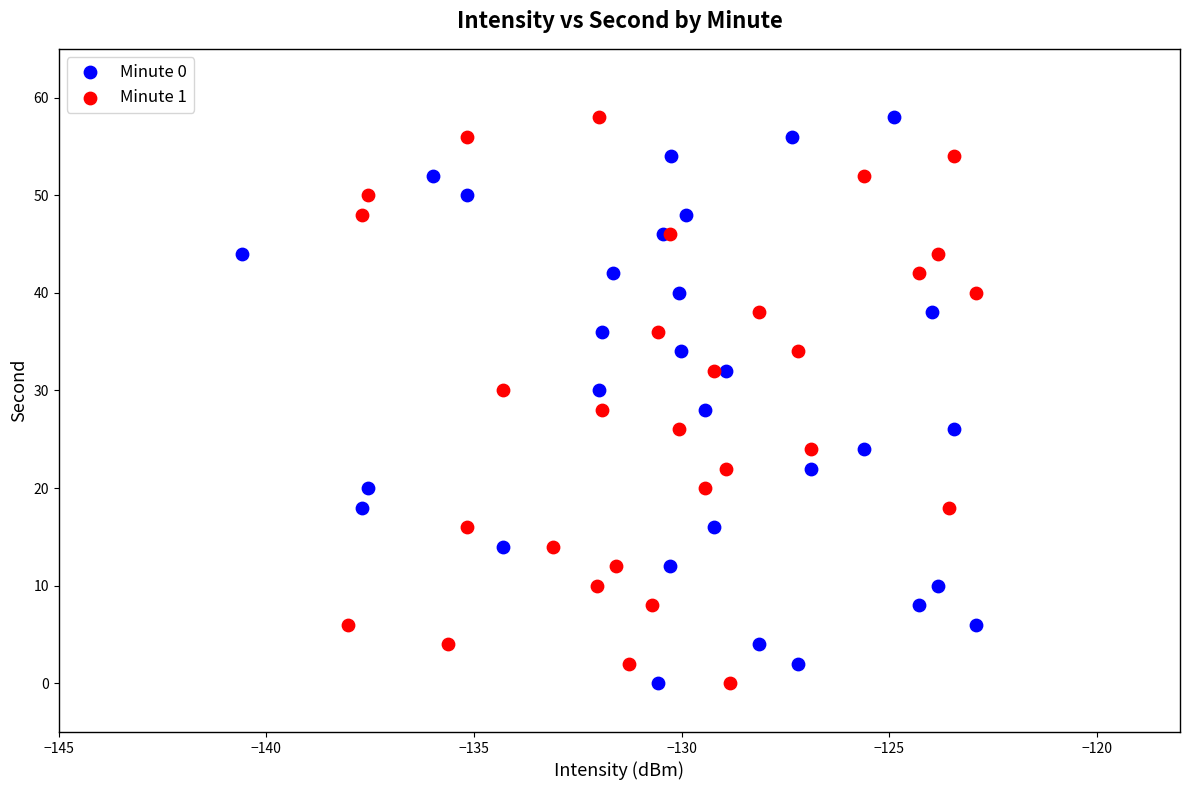

What are all the series names shown in the legend?

Minute 0, Minute 1